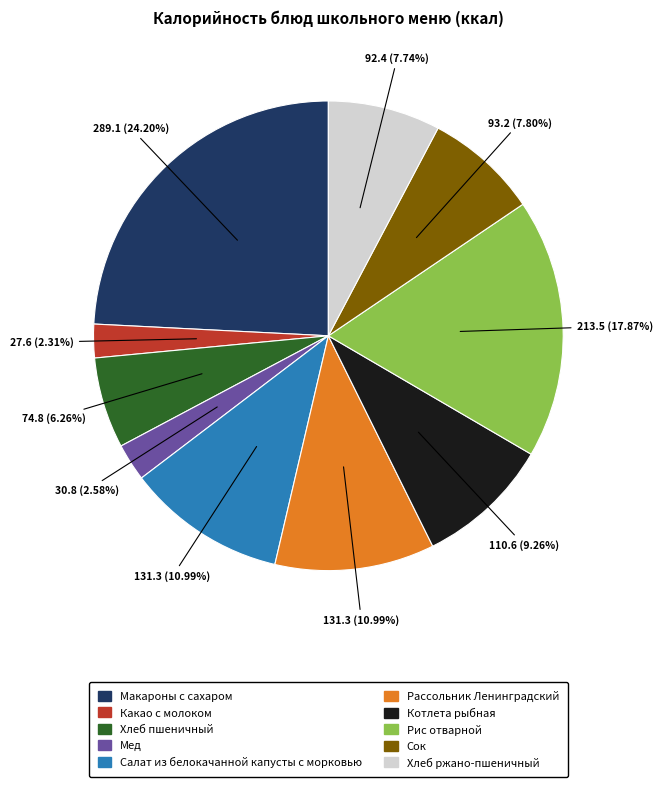

To the nearest percent, what percentage of the pie is Салат из белокачанной капусты с морковью?

11%